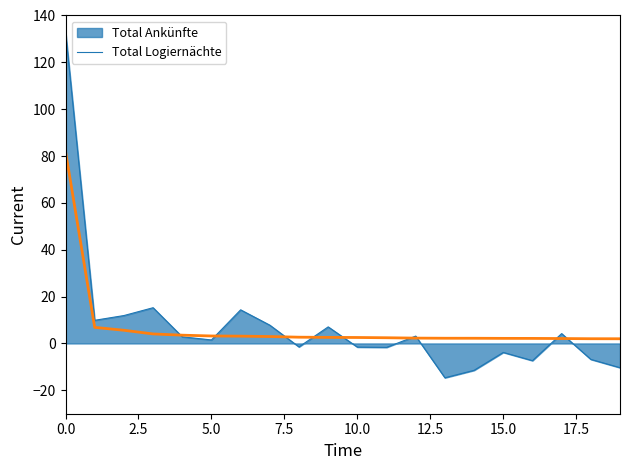

Which series has the largest range (max minus min)?

Total Ankünfte